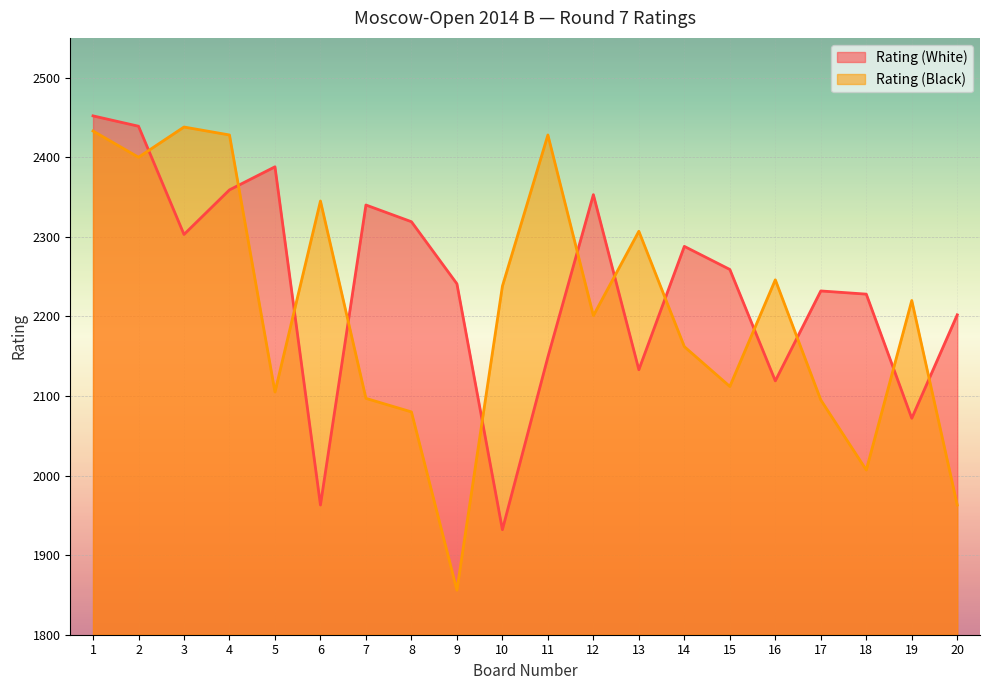

True or false: Rating (Black) has a value of 994 at 11.

False